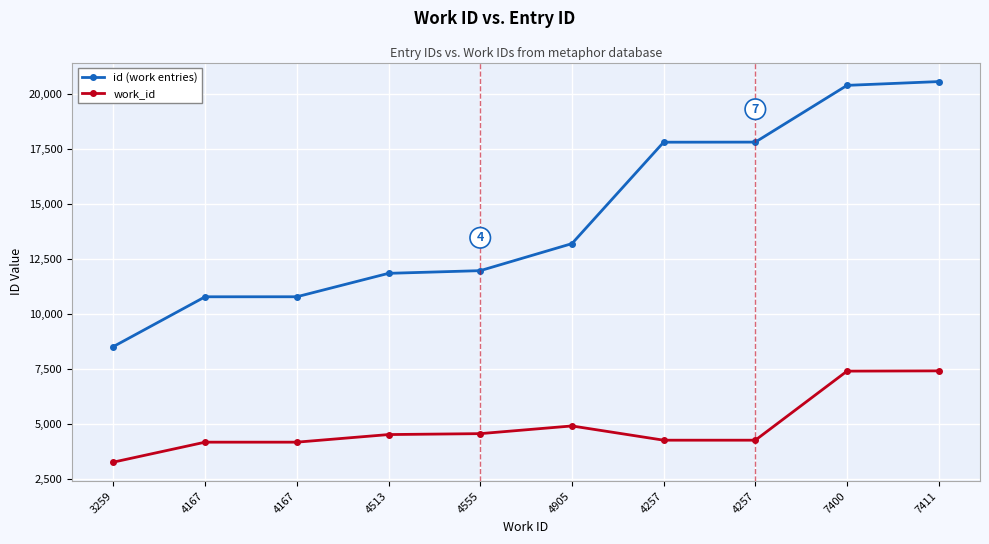

Between 4167 and 4257, which series saw the biggest shift?

id (work entries)